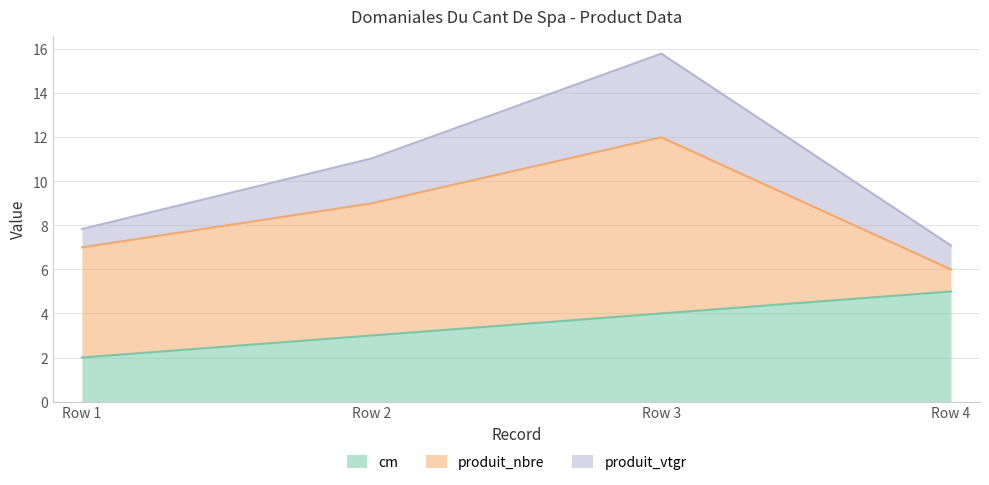

Which category has the lowest value in the cm series?

Row 1